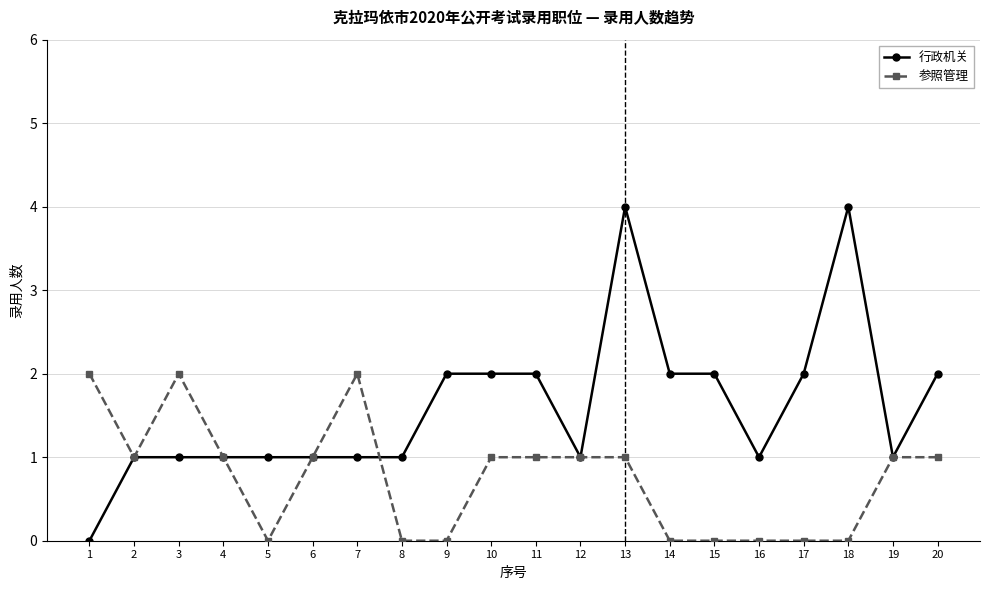

Count the 参照管理 values in the range 0 to 1.

17